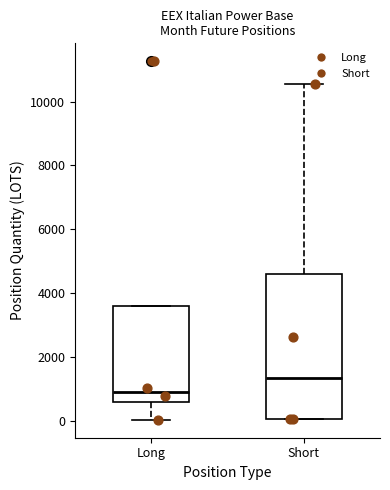

Which box has the highest median line?

Short